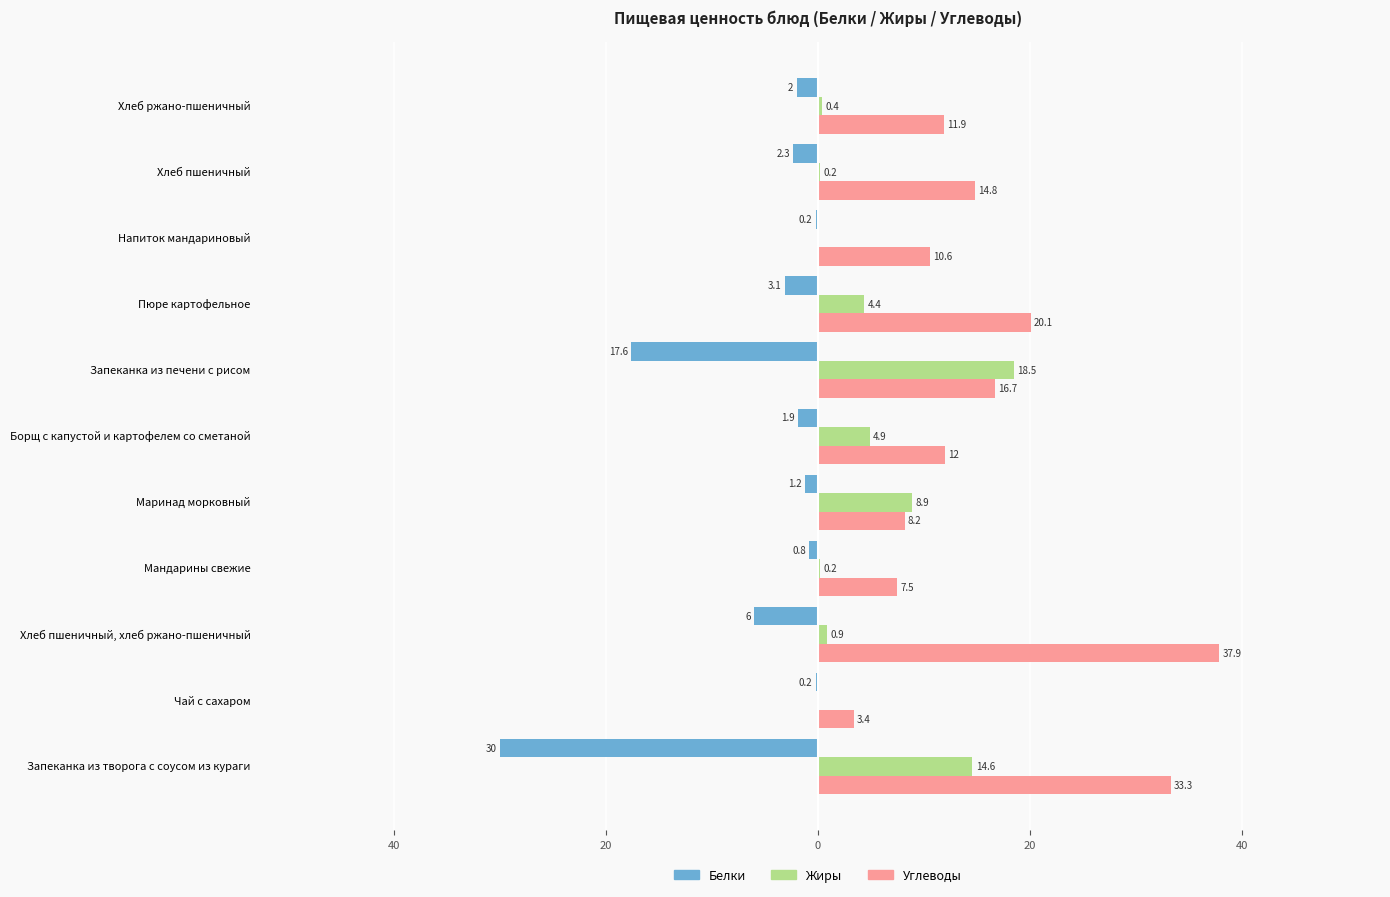

What is the highest value of the Углеводы series?

37.9